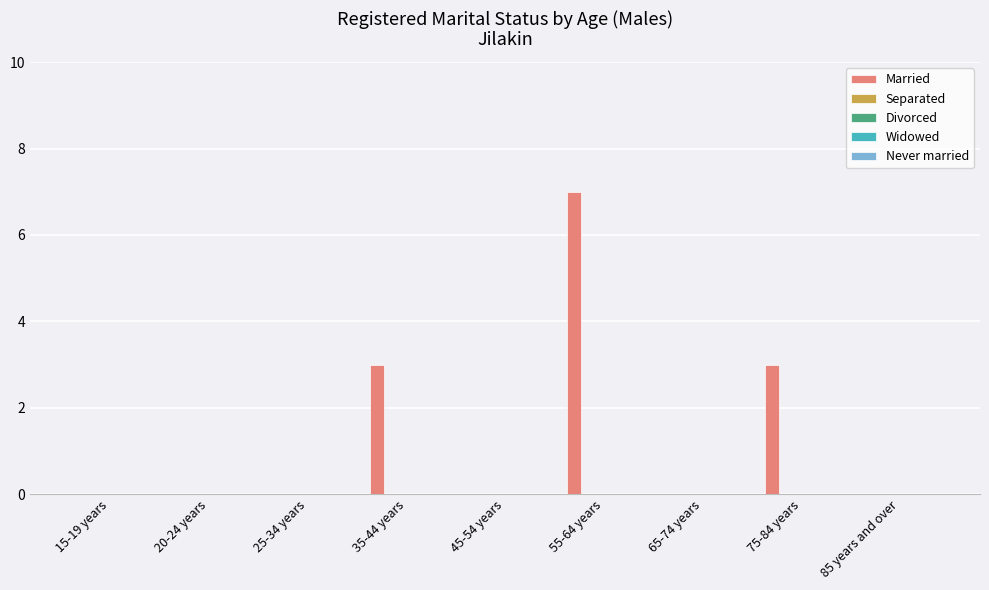

What is the greatest value displayed?

7